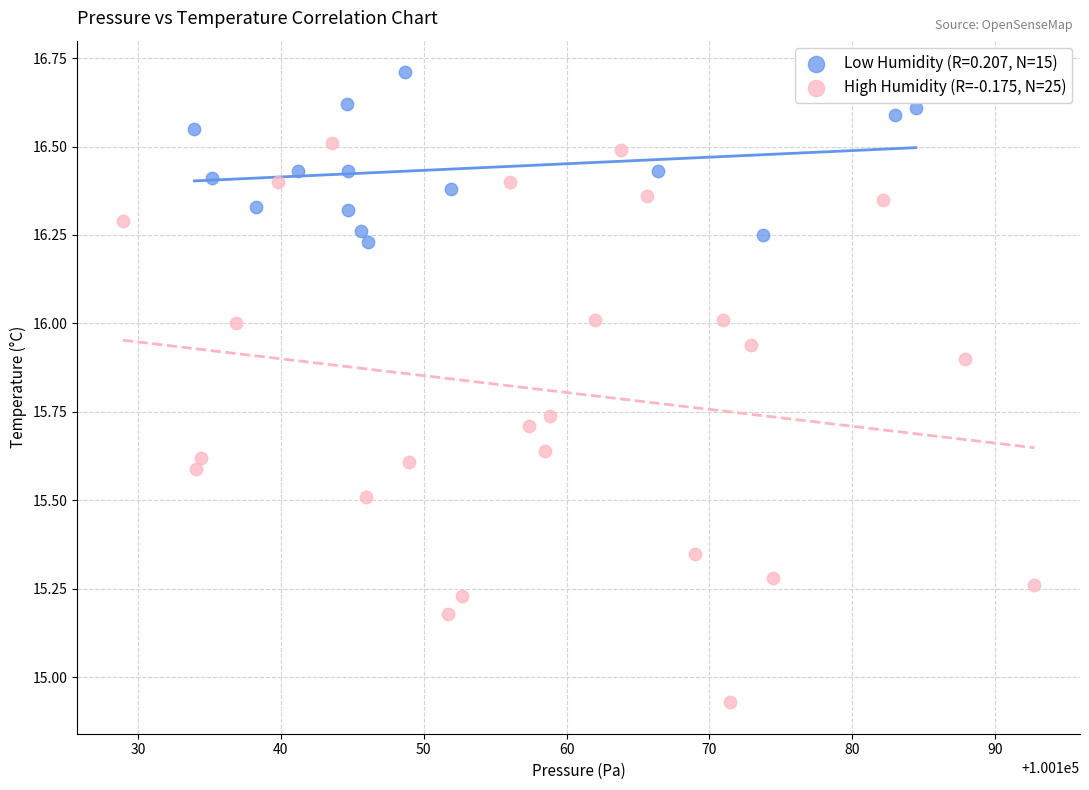

Which series has the widest spread of Y values?

High Humidity (R=-0.175, N=25)